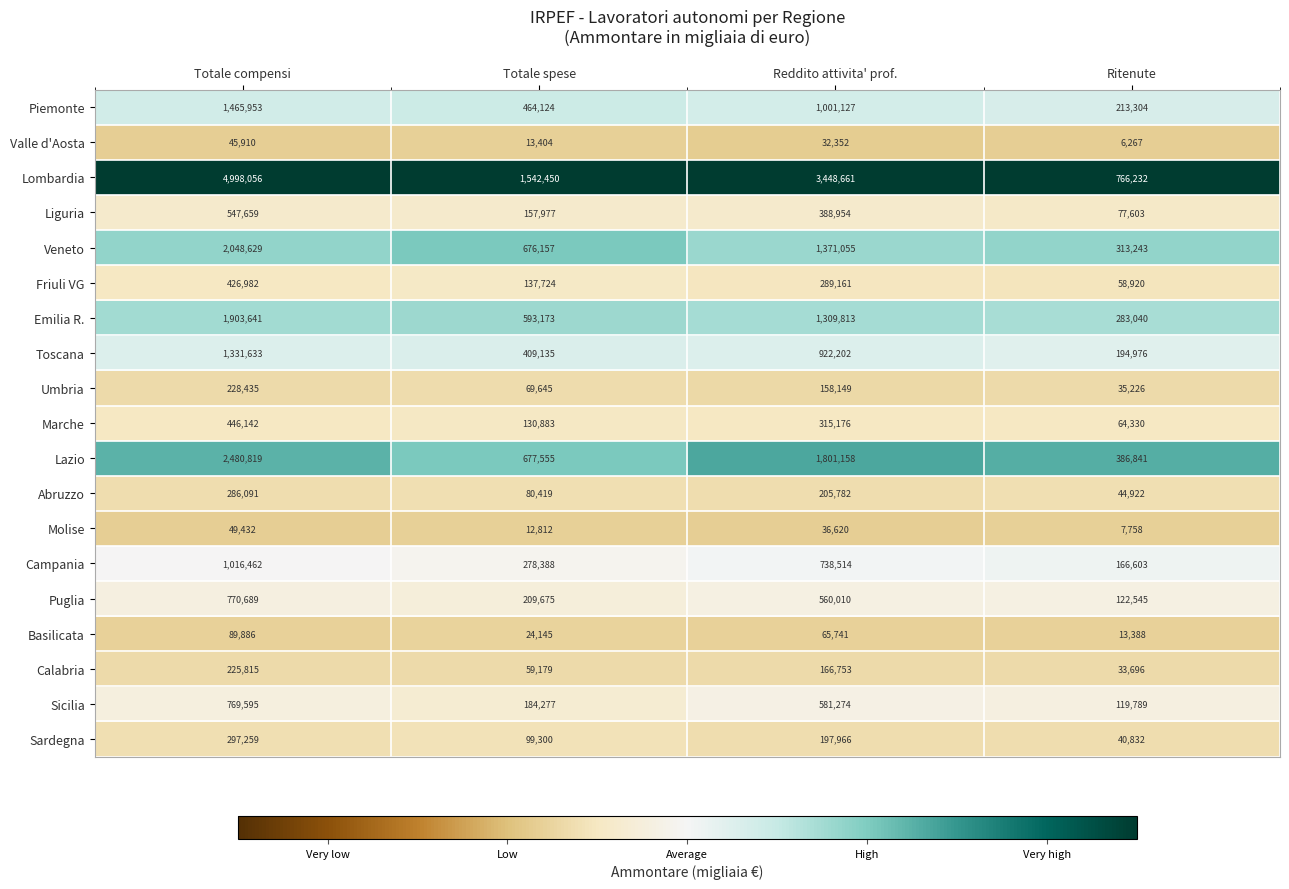

What is the spread (max minus min) of values at Ritenute?

759965